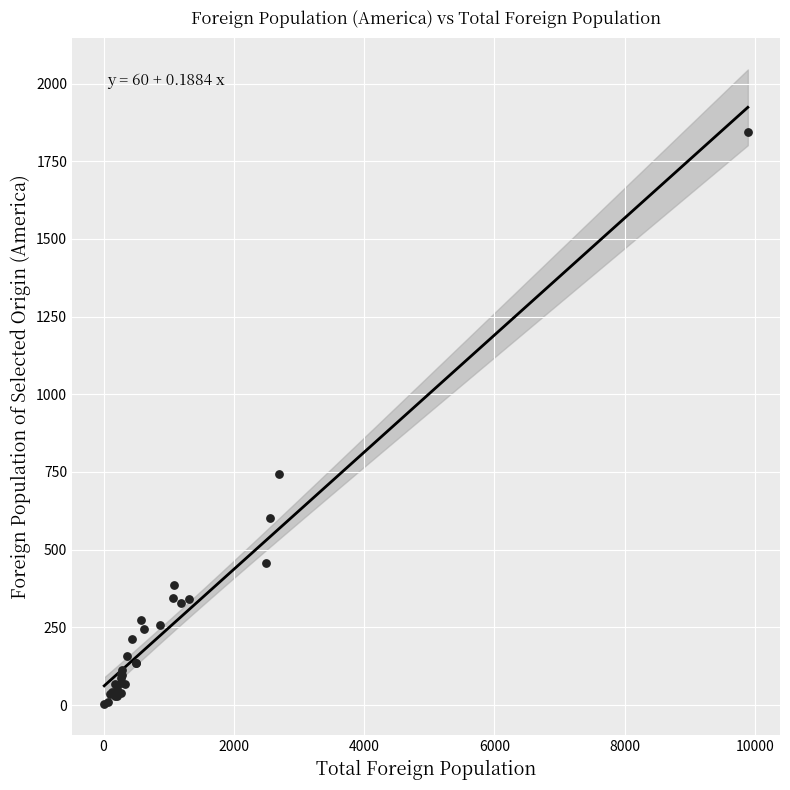

What Y value in the scatter plot is closest to 923?

742